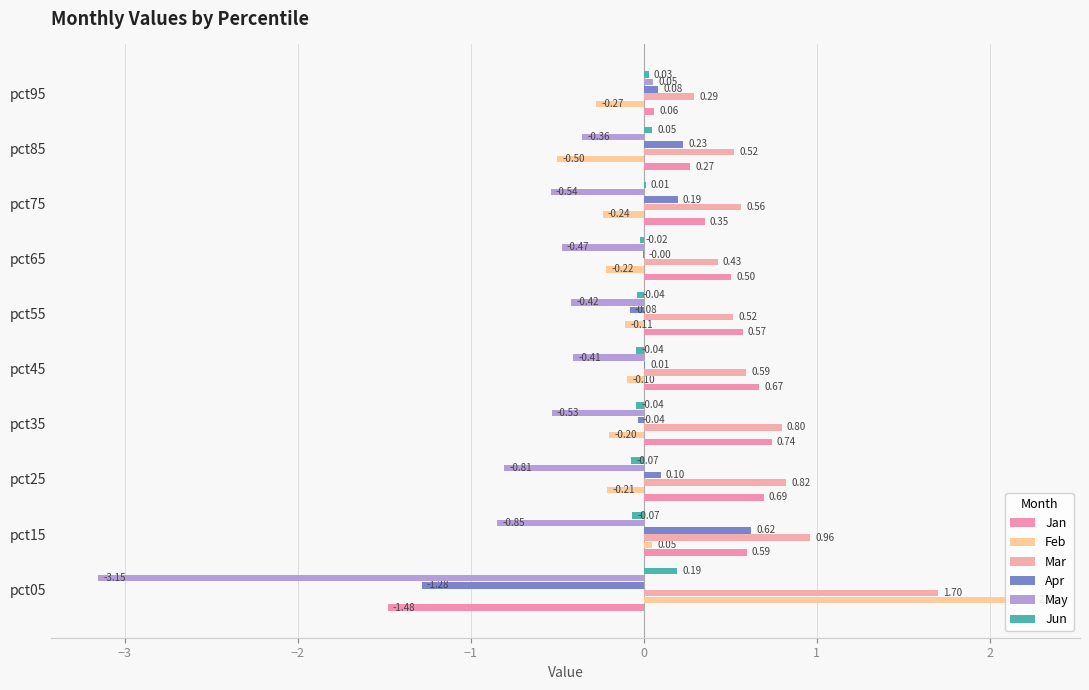

How many values in May are above zero?

1